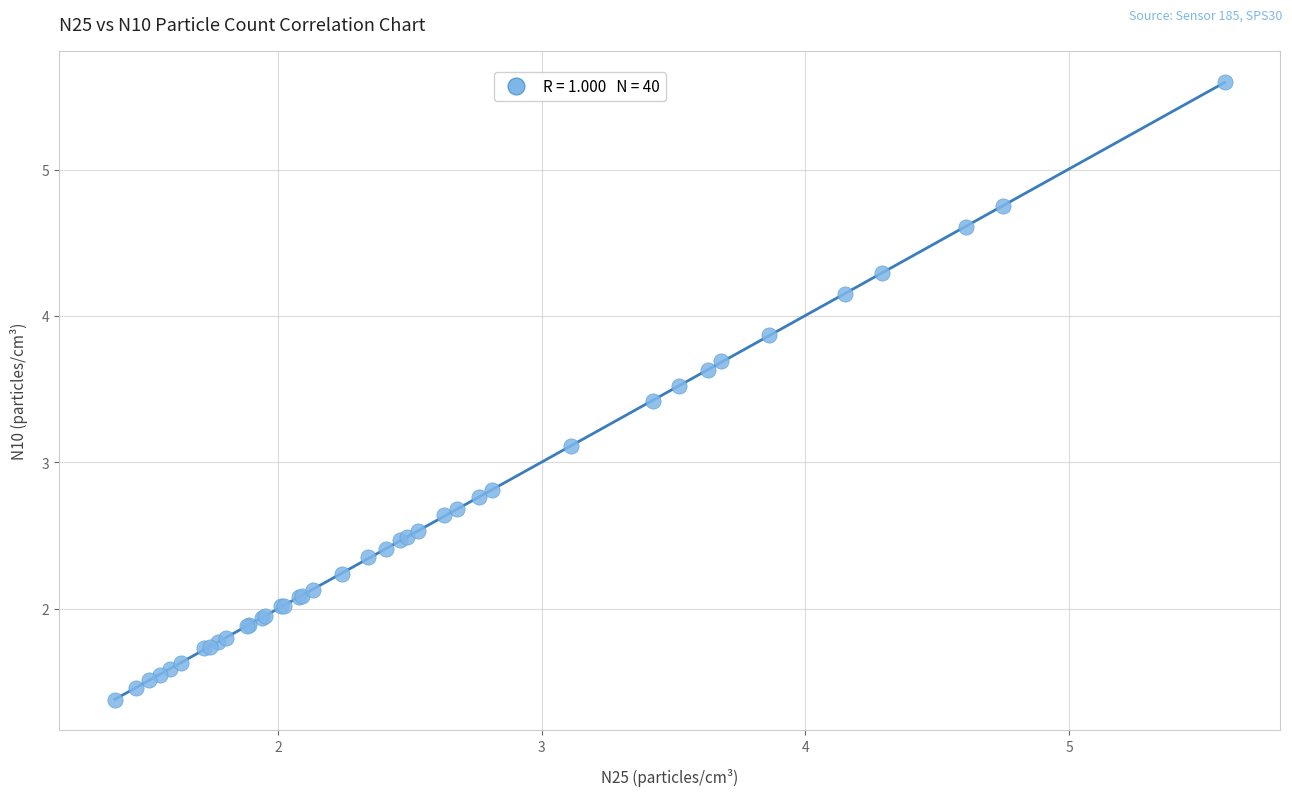

What Y value in the scatter plot is closest to 3?

3.1